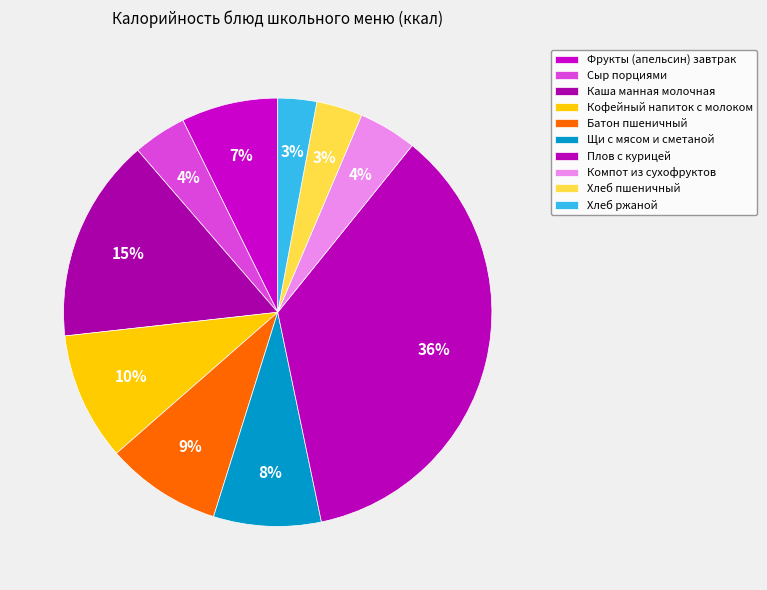

What percentage do Хлеб пшеничный and Батон пшеничный together represent?

12.2%